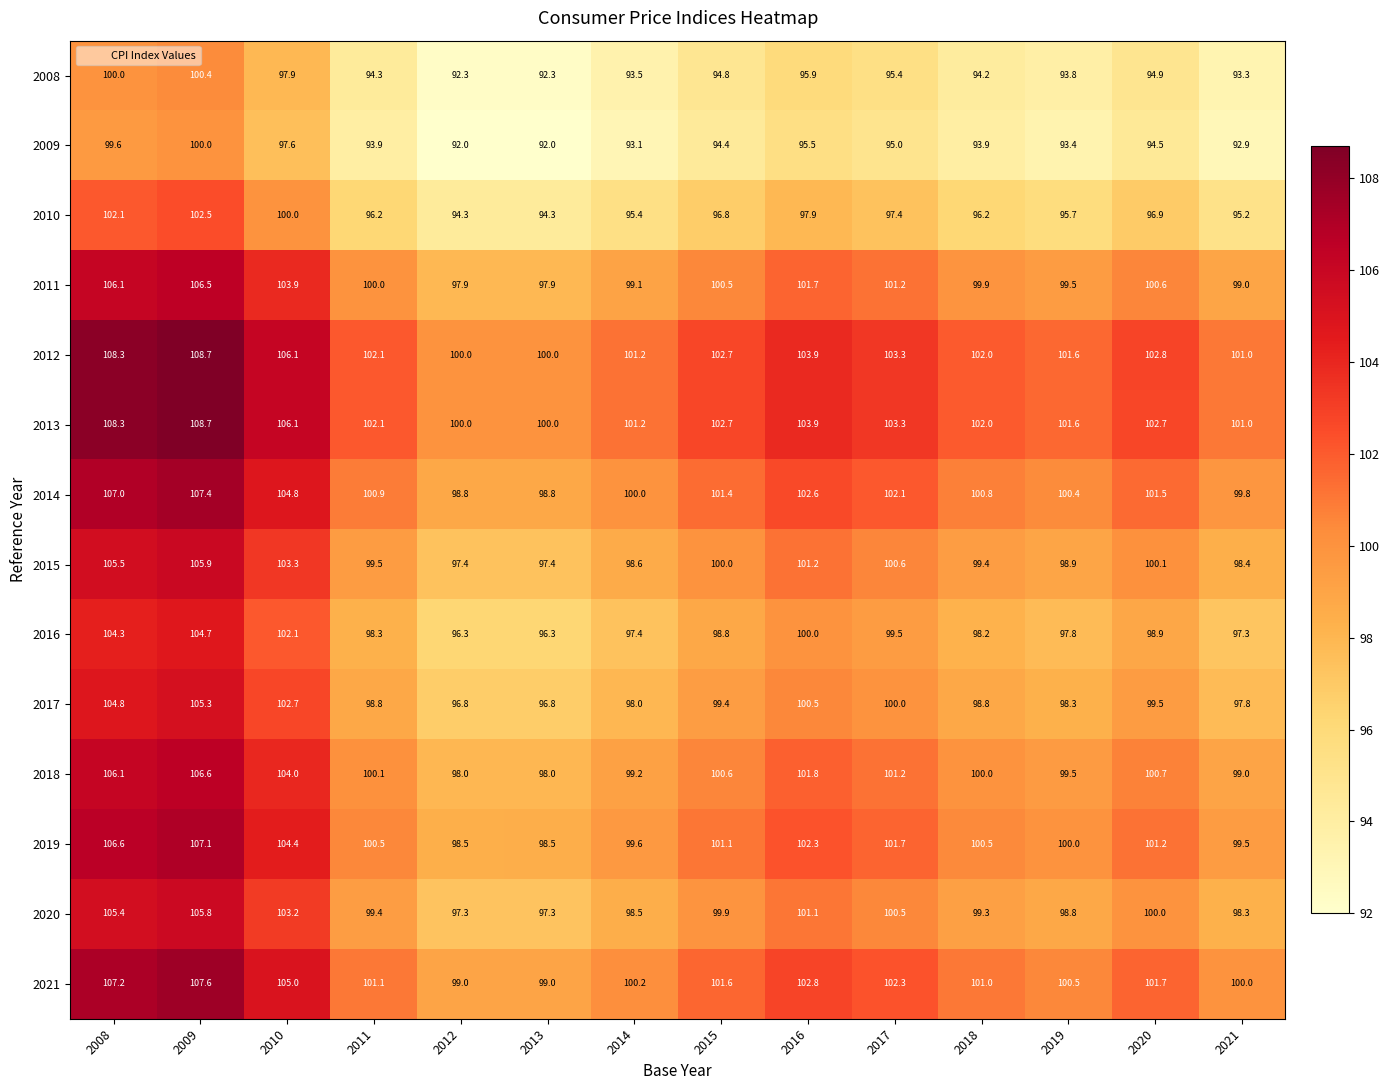

At which category is the sum across all series the highest?

2009